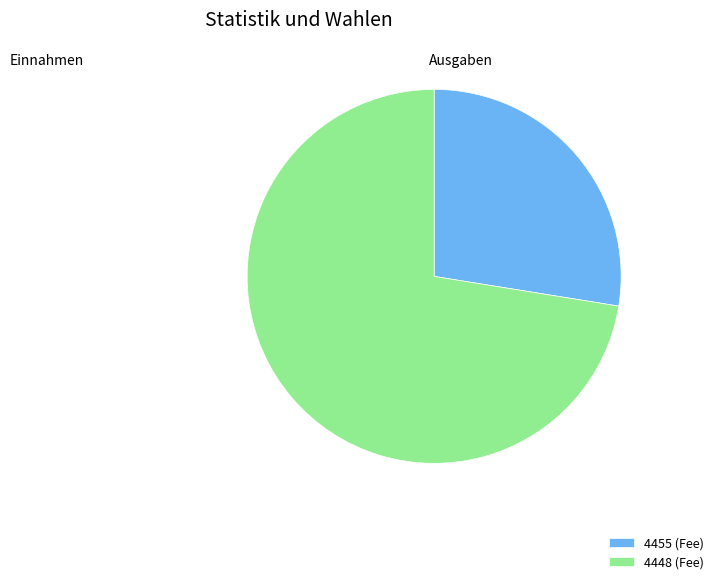

How many slices are in this pie chart?

2